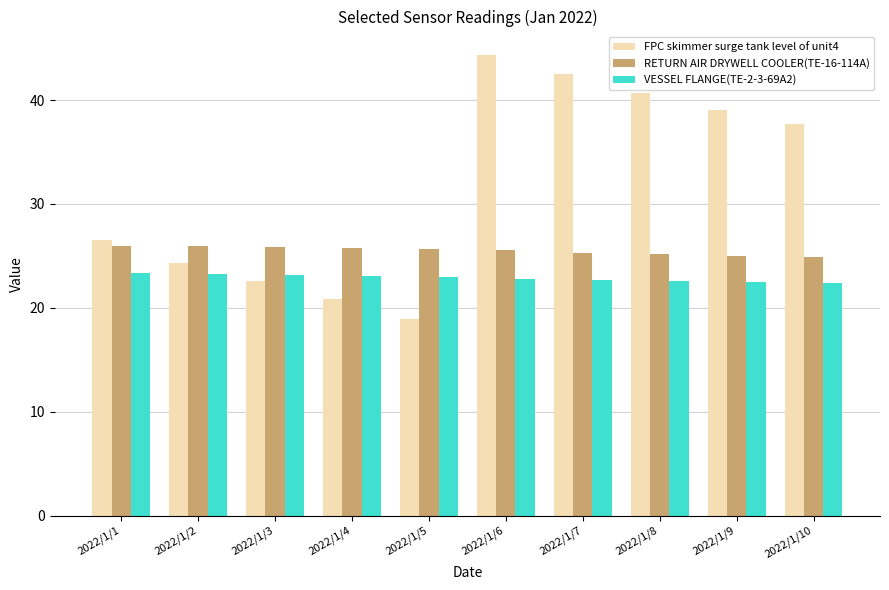

Which series changed the most between 2022/1/8 and 2022/1/9?

FPC skimmer surge tank level of unit4